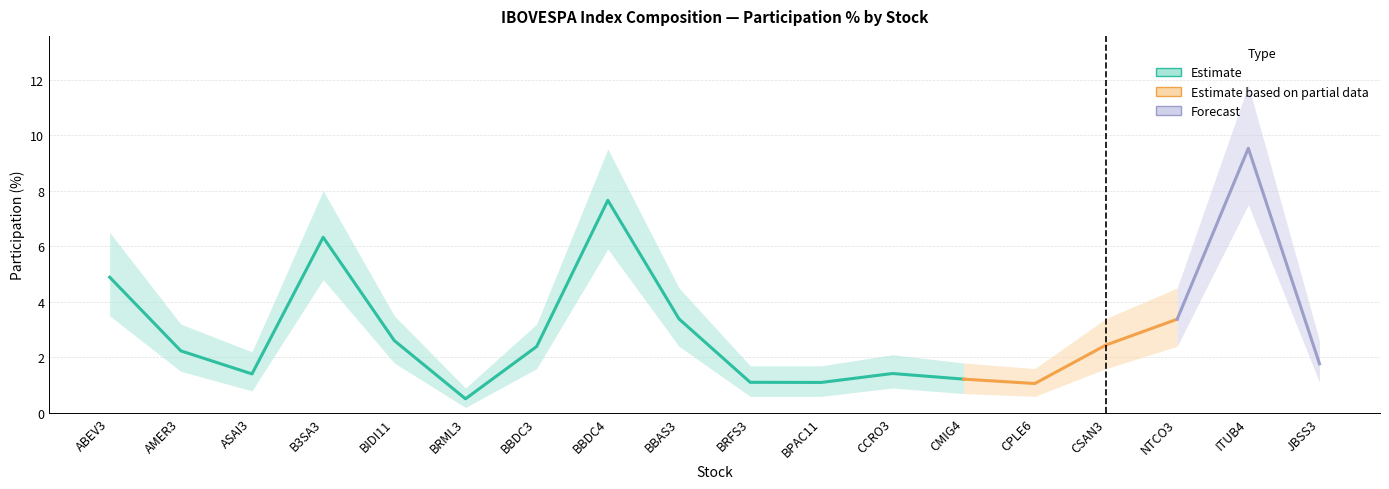

Between ABEV3 and BPAC11, which is larger?

ABEV3